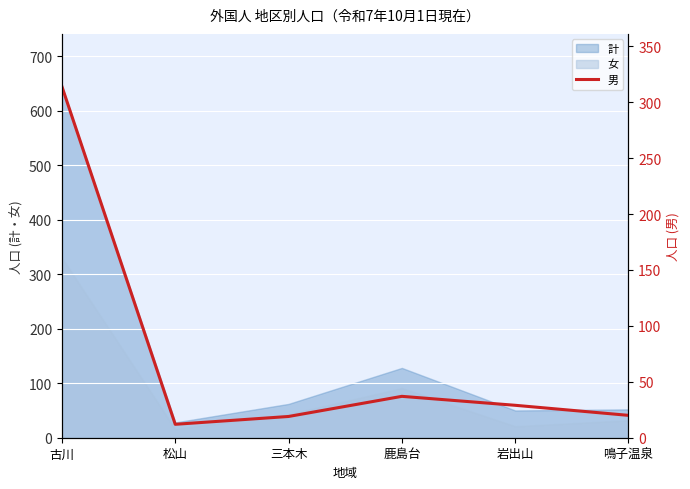

What is the ratio of the value at 三本木 to the value at 松山?

1.6